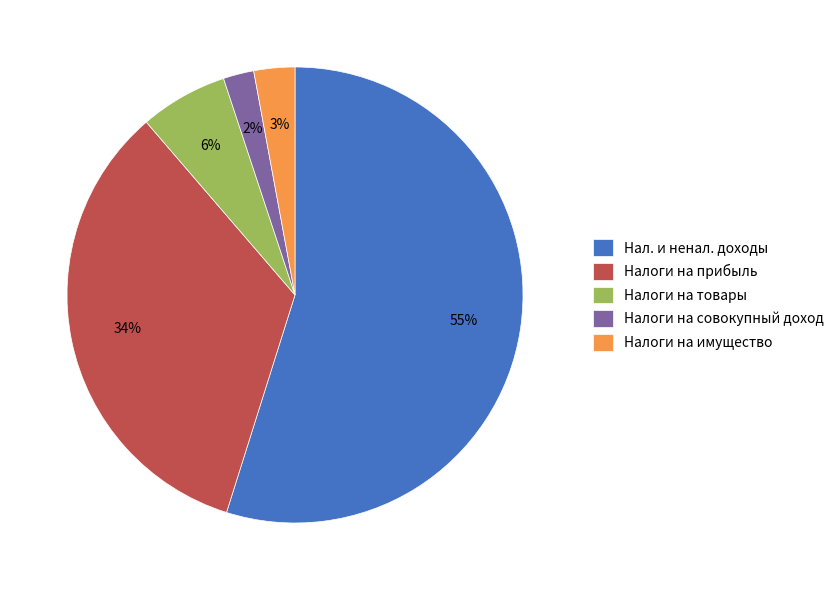

Is the sum of Налоги на прибыль and Налоги на имущество greater than half?

No